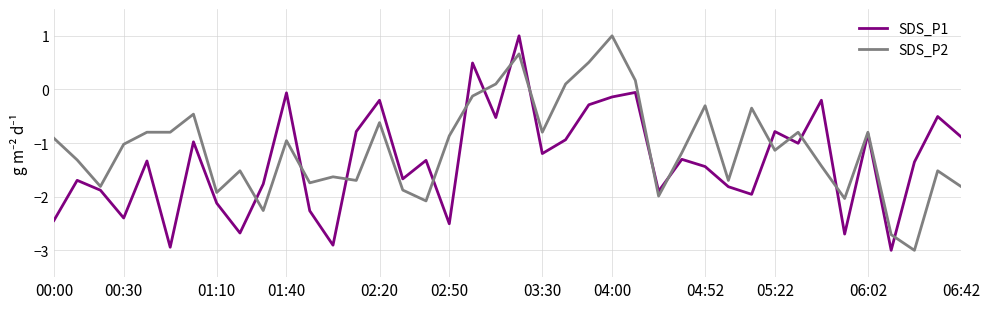

Which series has the largest total across all categories?

SDS_P2